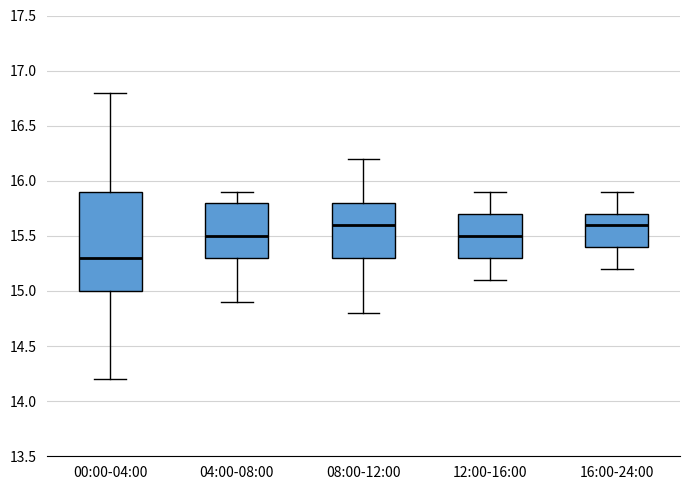

Where is the lower edge of the box for 00:00-04:00 on the y-axis? The values are not printed on the chart, so give them approximately, as read against the axis.

15.0